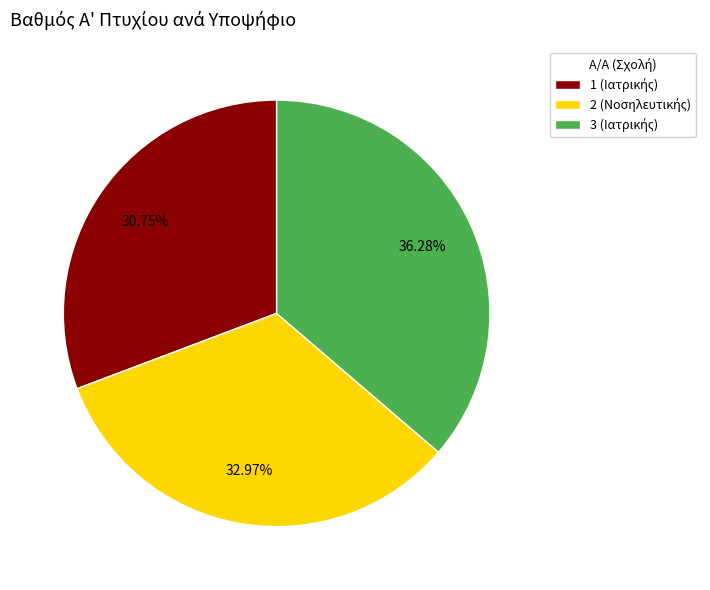

Is there a majority slice in this chart?

No